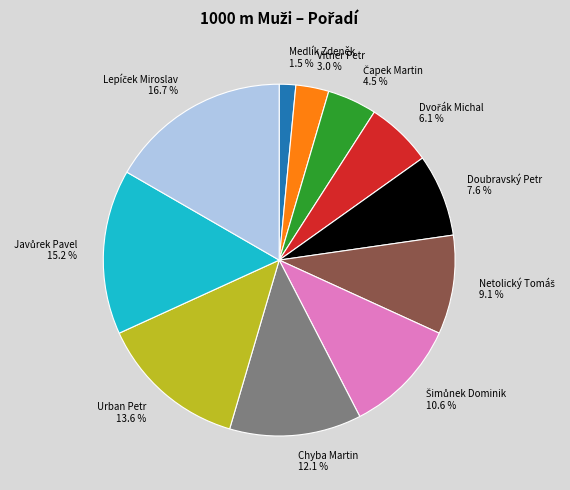

Is there a majority slice in this chart?

No